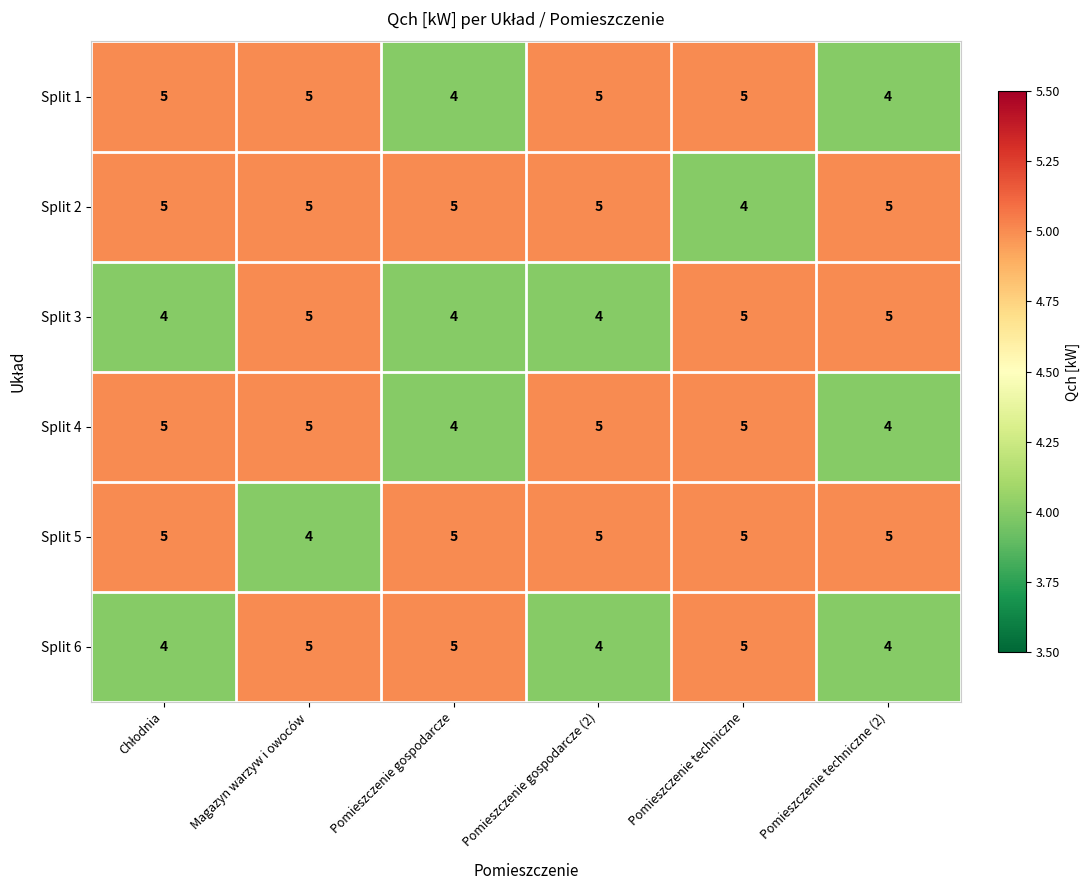

What is the total value across all series at Pomieszczenie techniczne?

29